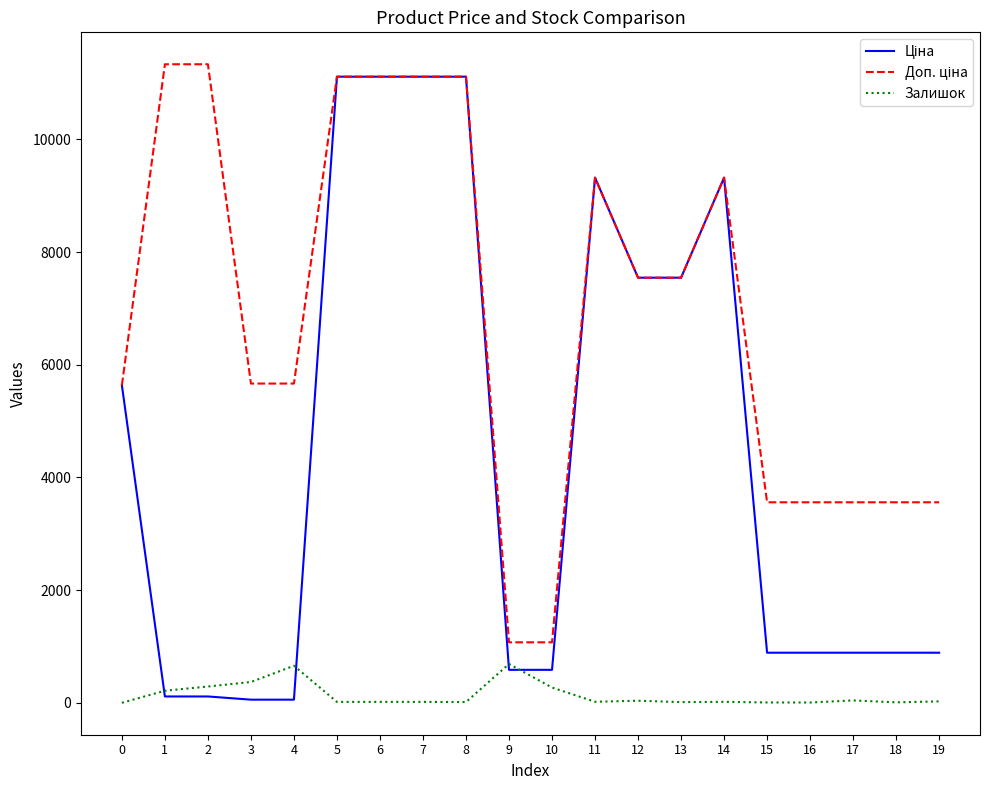

What is the maximum value shown in the chart?

11334.0